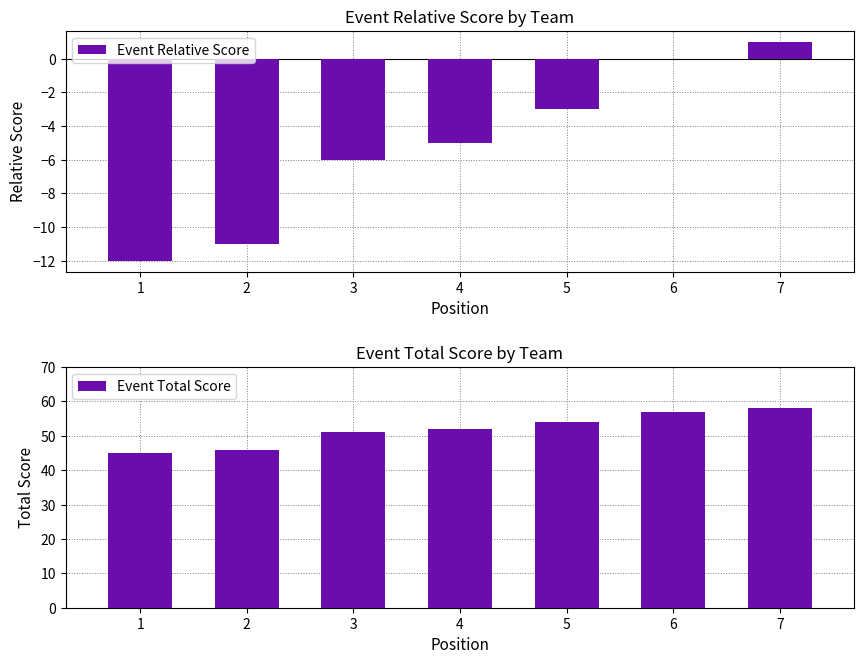

The Event Relative Score series shows 1 at 7. True or false?

True